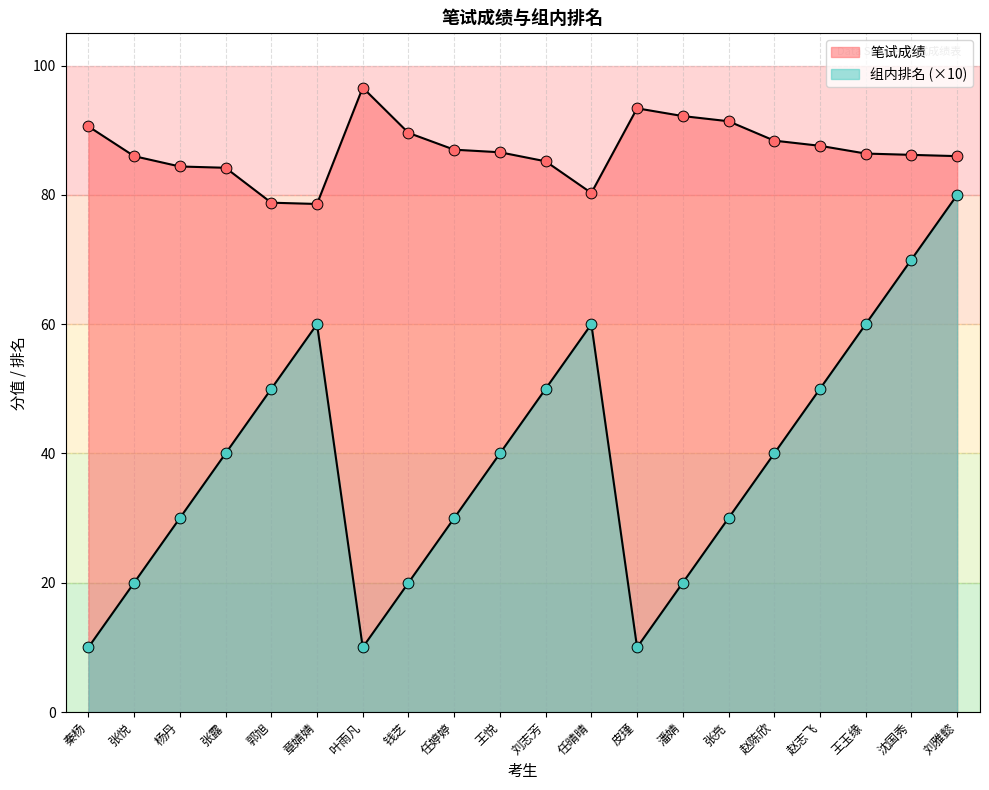

Which series has the largest total across all categories?

笔试成绩